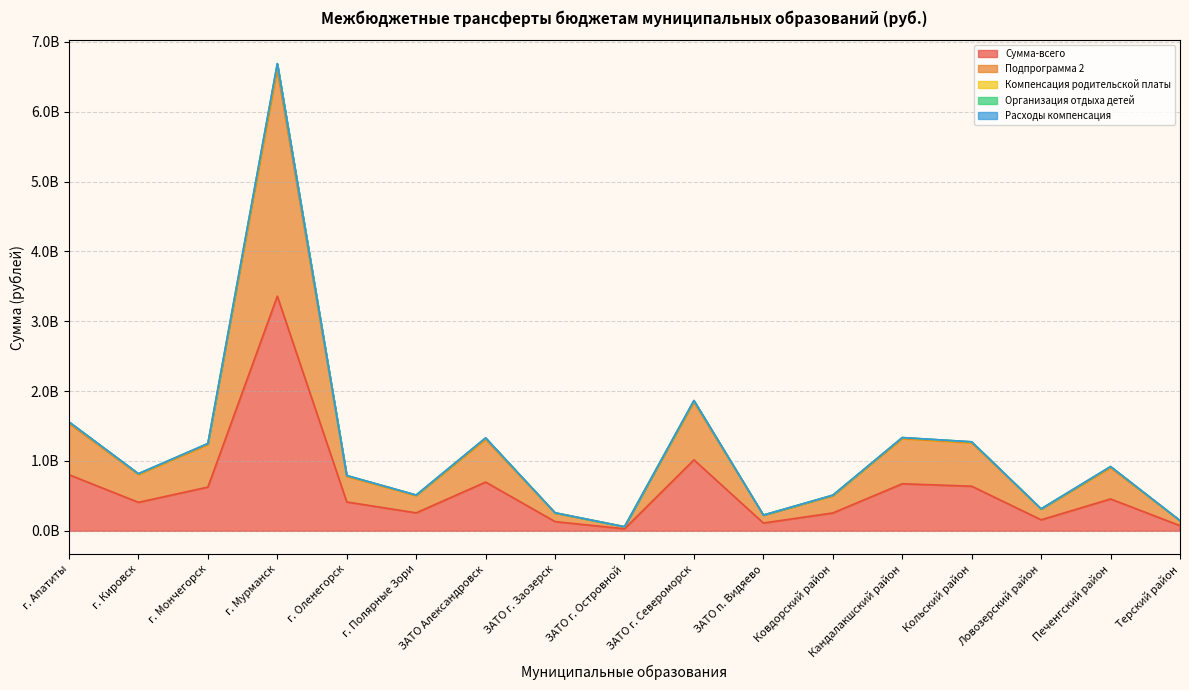

Reading left to right, transcribe all the data shown in this chart.

Сумма-всего: г. Апатиты=803759900	г. Кировск=408227100	г. Мончегорск=626415900	г. Мурманск=3360231000	г. Оленегорск=413588800	г. Полярные Зори=257619300	ЗАТО Александровск=698301700	ЗАТО г. Заозерск=132200600	ЗАТО г. Островной=29663000	ЗАТО г. Североморск=1016505000	ЗАТО п. Видяево=112283400	Ковдорский район=255942800	Кандалакшский район=674060900	Кольский район=639208900	Ловозерский район=158080900	Печенгский район=456645900	Терский район=74209000
Подпрограмма 2: г. Апатиты=1557314700	г. Кировск=815660600	г. Мончегорск=1248304000	г. Мурманск=6682191900	г. Оленегорск=789909200	г. Полярные Зори=511282600	ЗАТО Александровск=1327554800	ЗАТО г. Заозерск=257989900	ЗАТО г. Островной=58755000	ЗАТО г. Североморск=1863337400	ЗАТО п. Видяево=225449700	Ковдорский район=508899800	Кандалакшский район=1333490200	Кольский район=1272777500	Ловозерский район=313943400	Печенгский район=917420400	Терский район=146626400
Компенсация родительской платы: г. Апатиты=1560165400	г. Кировск=818390900	г. Мончегорск=1249929900	г. Мурманск=6690710800	г. Оленегорск=792052200	г. Полярные Зори=512643600	ЗАТО Александровск=1331099600	ЗАТО г. Заозерск=258535100	ЗАТО г. Островной=58995700	ЗАТО г. Североморск=1866235300	ЗАТО п. Видяево=225756300	Ковдорский район=510571000	Кандалакшский район=1335818600	Кольский район=1274883900	Ловозерский район=314914400	Печенгский район=920647300	Терский район=147102000
Расходы компенсация: г. Апатиты=1559692500	г. Кировск=818145700	г. Мончегорск=1249636000	г. Мурманск=6689057600	г. Оленегорск=791597600	г. Полярные Зори=512465300	ЗАТО Александровск=1330627200	ЗАТО г. Заозерск=258449500	ЗАТО г. Островной=58980100	ЗАТО г. Североморск=1865719900	ЗАТО п. Видяево=225698300	Ковдорский район=510393700	Кандалакшский район=1335497500	Кольский район=1274559700	Ловозерский район=314862100	Печенгский район=920290700	Терский район=147048500